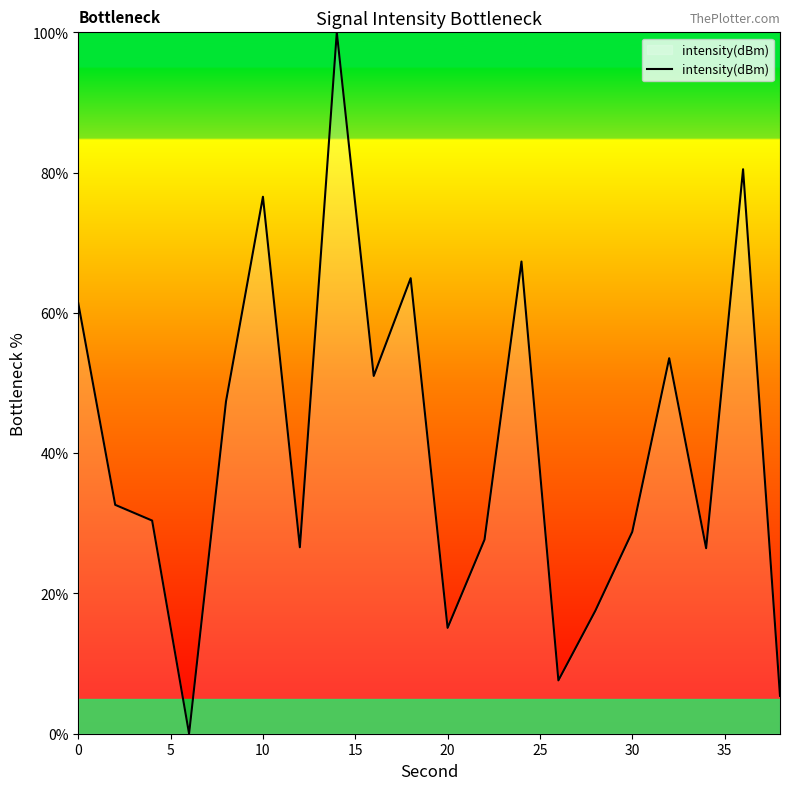

What is the greatest value displayed?

100.0